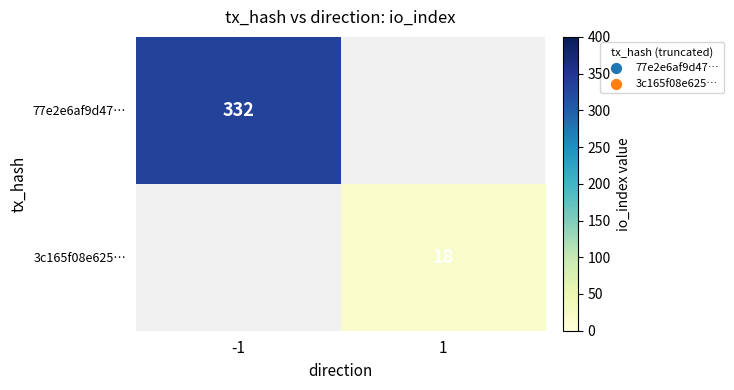

True or false: 77e2e6af9d47… has a value of 511 at -1.

False